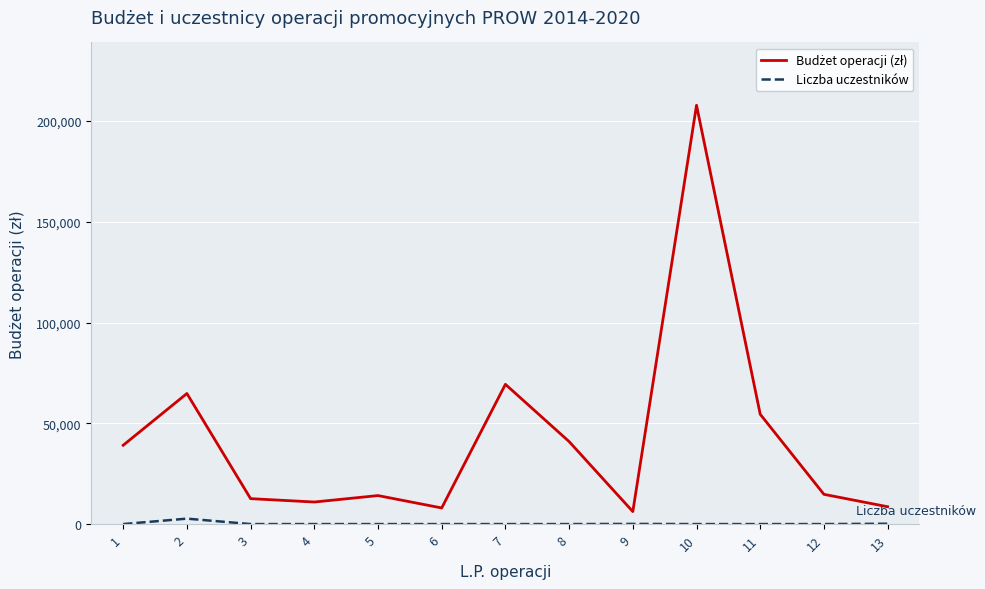

What is the greatest value displayed?

207845.0